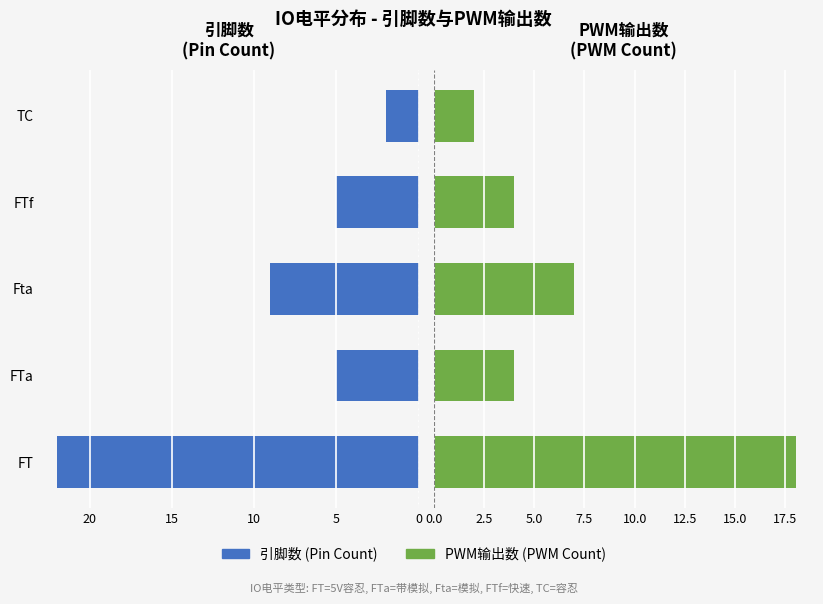

What is the sum of the PWM输出数 (PWM Count) values at Fta and FTf?

11